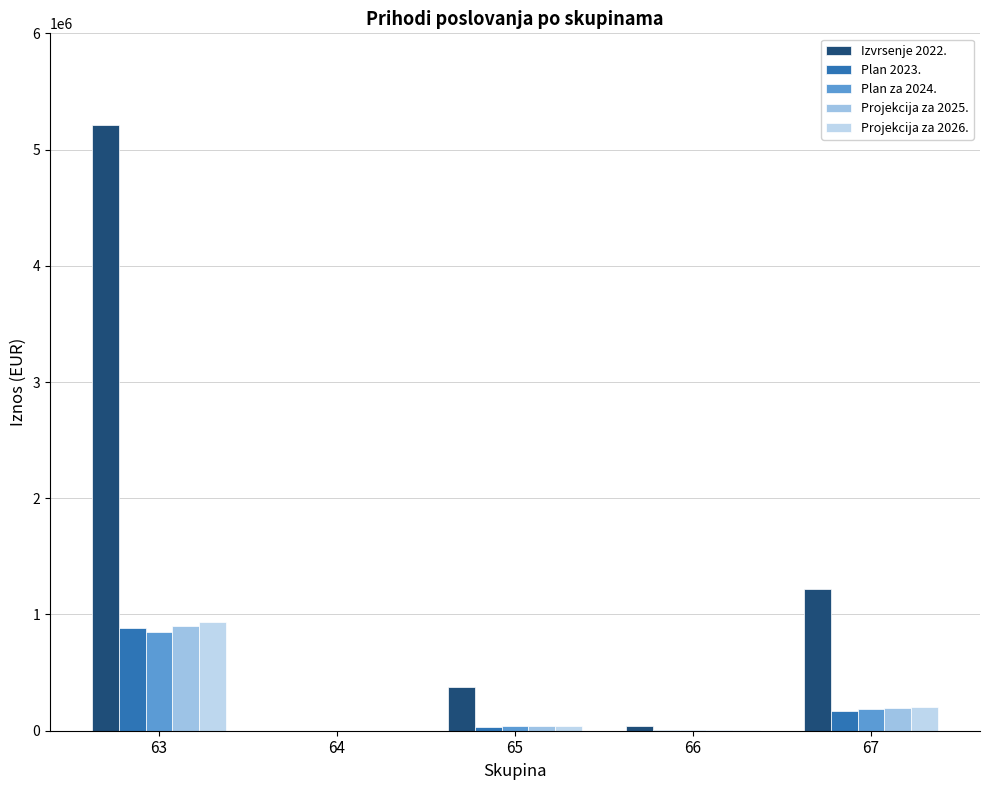

How many categories are shown in the chart?

5